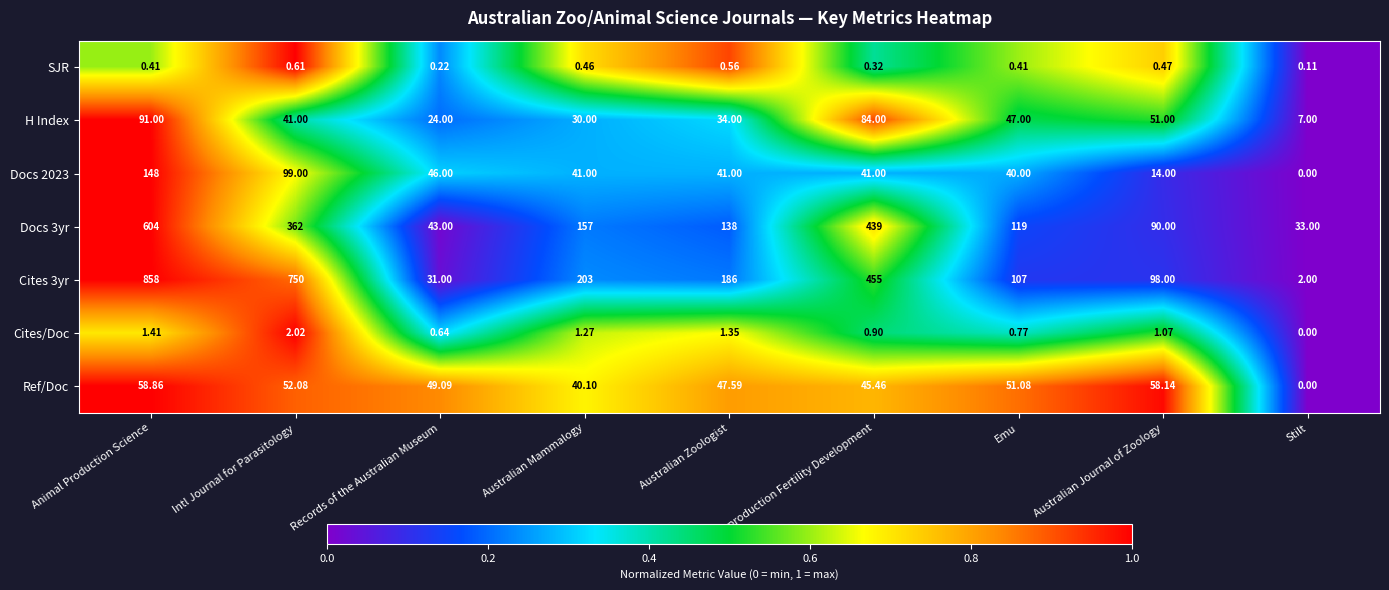

How many values in the Cites 3yr series are below 186?

4